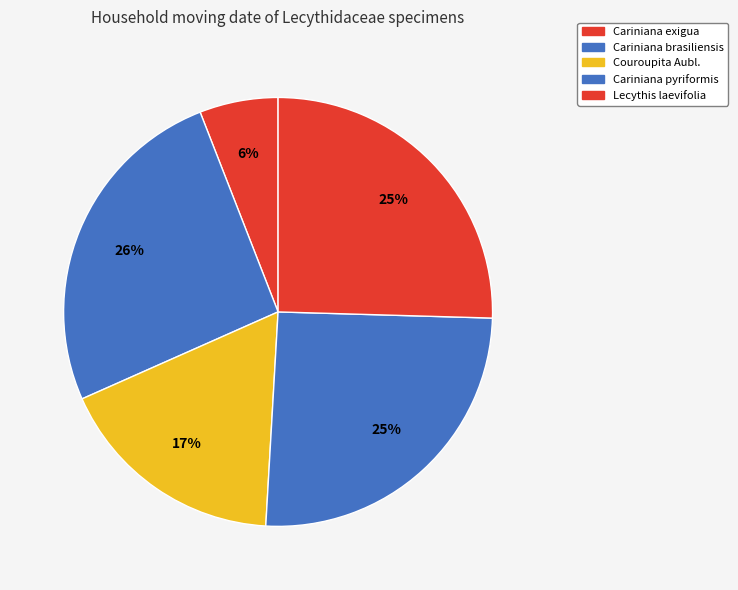

How many segments does this pie chart have?

5